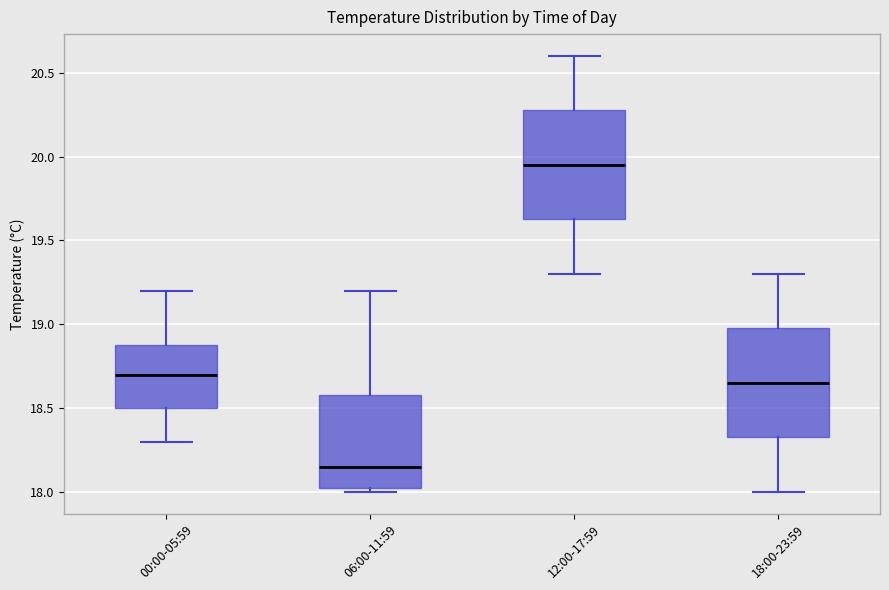

Which box has the highest median line?

12:00-17:59